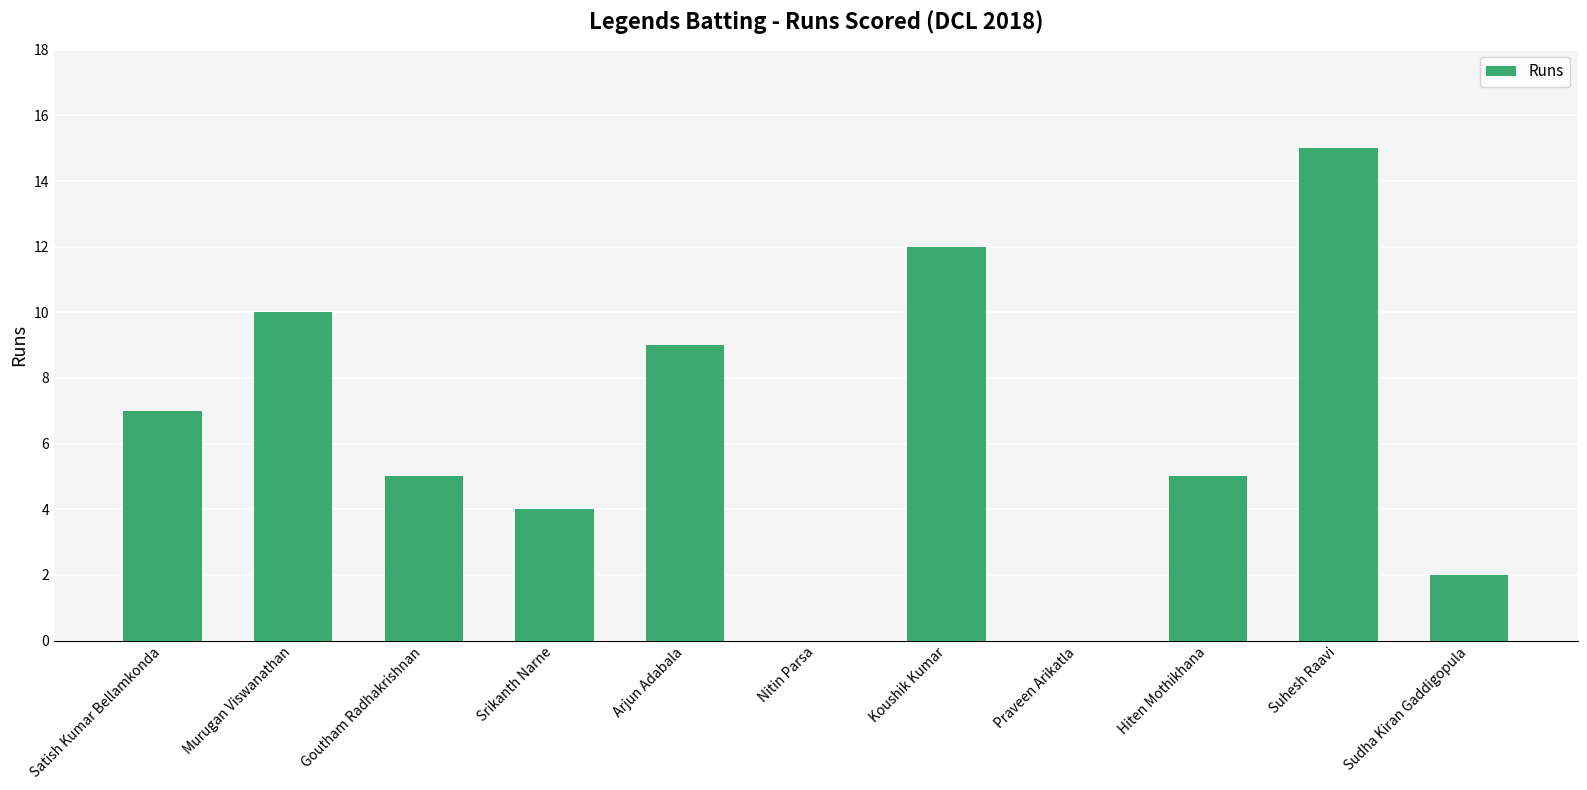

Which label corresponds to the largest value in the chart?

Suhesh Raavi